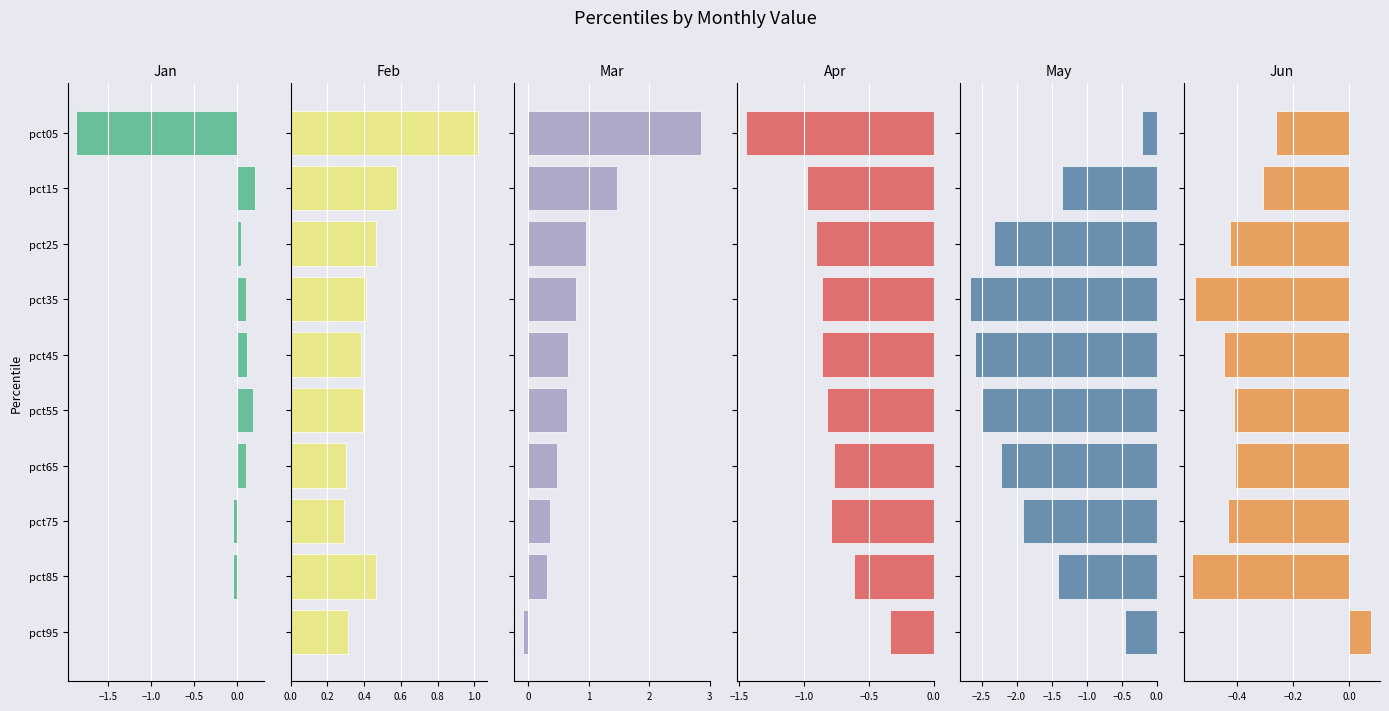

Is it true that Jun equals -0.9 at pct35?

False